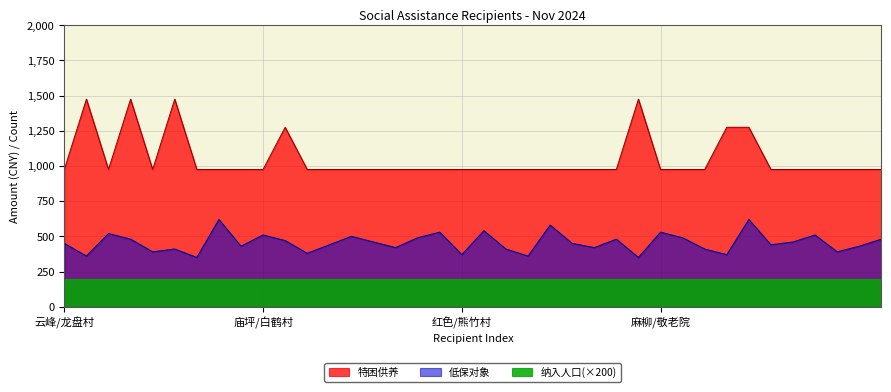

Where is 特困供养 nearest to the value 1225?

11